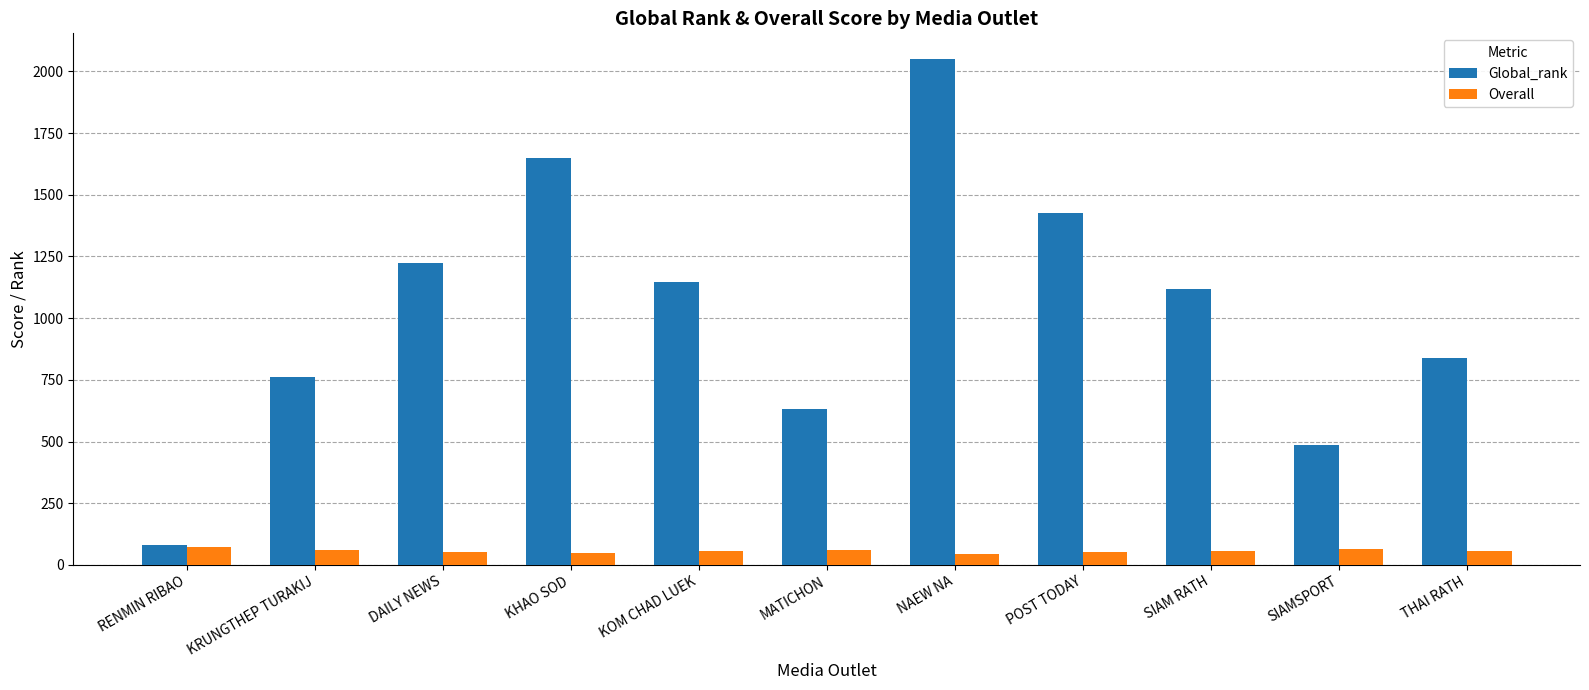

List the series in order of their peak value, highest first.

Global_rank, Overall